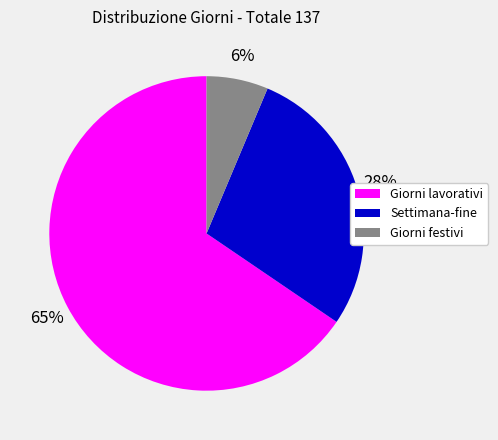

To the nearest percent, what is the difference between the Giorni festivi and Settimana-fine slice percentages?

22%